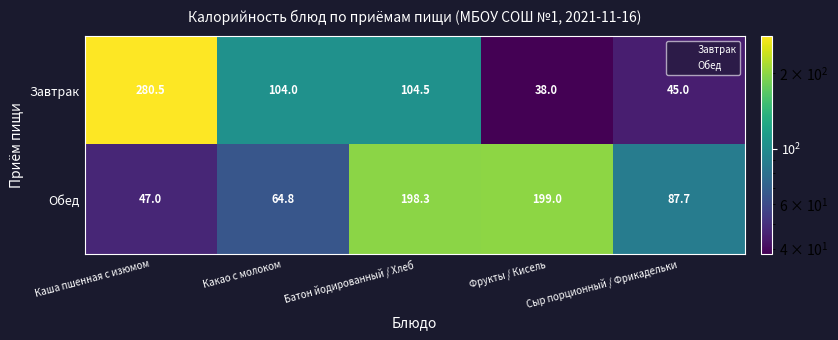

What value does the Обед series have at Каша пшенная с изюмом?

47.0